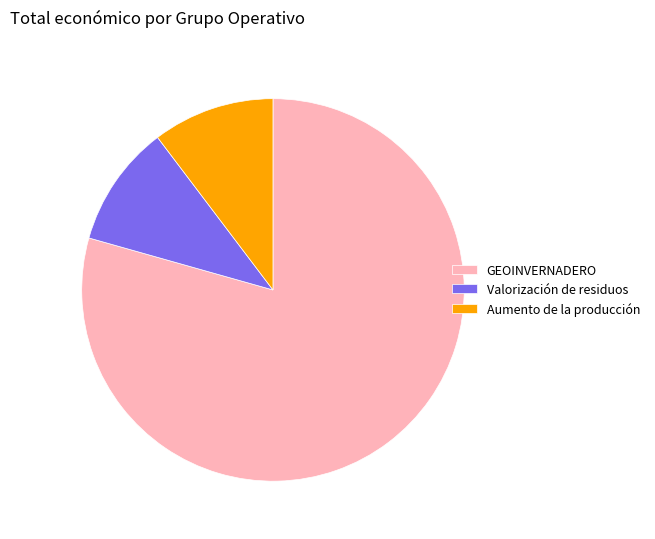

Does any single category account for the majority?

Yes